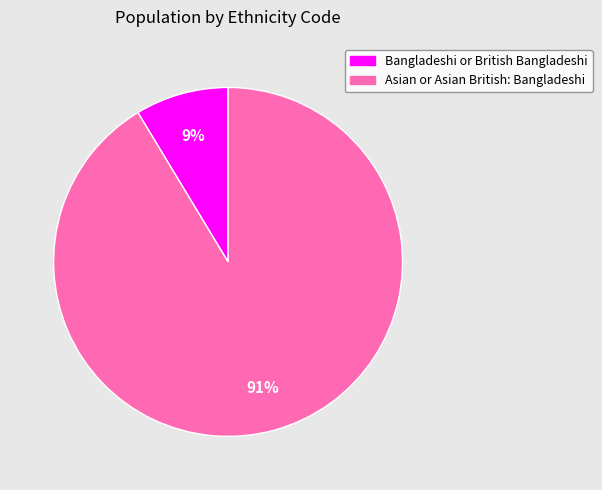

How many segments does this pie chart have?

2